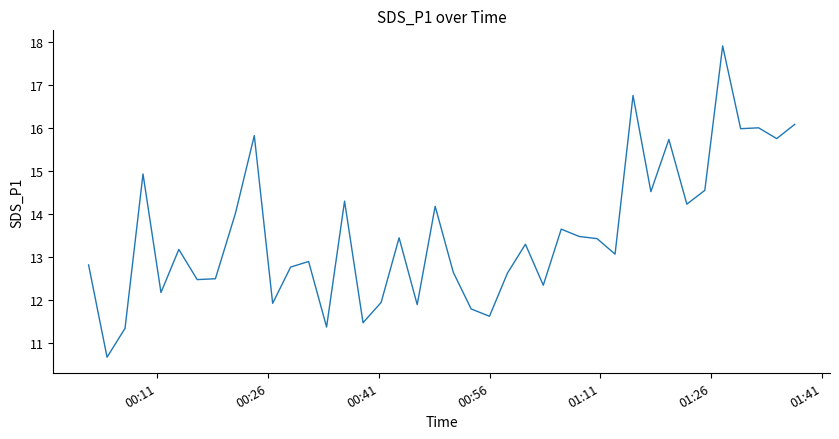

What is the difference between the maximum and minimum values?

7.2